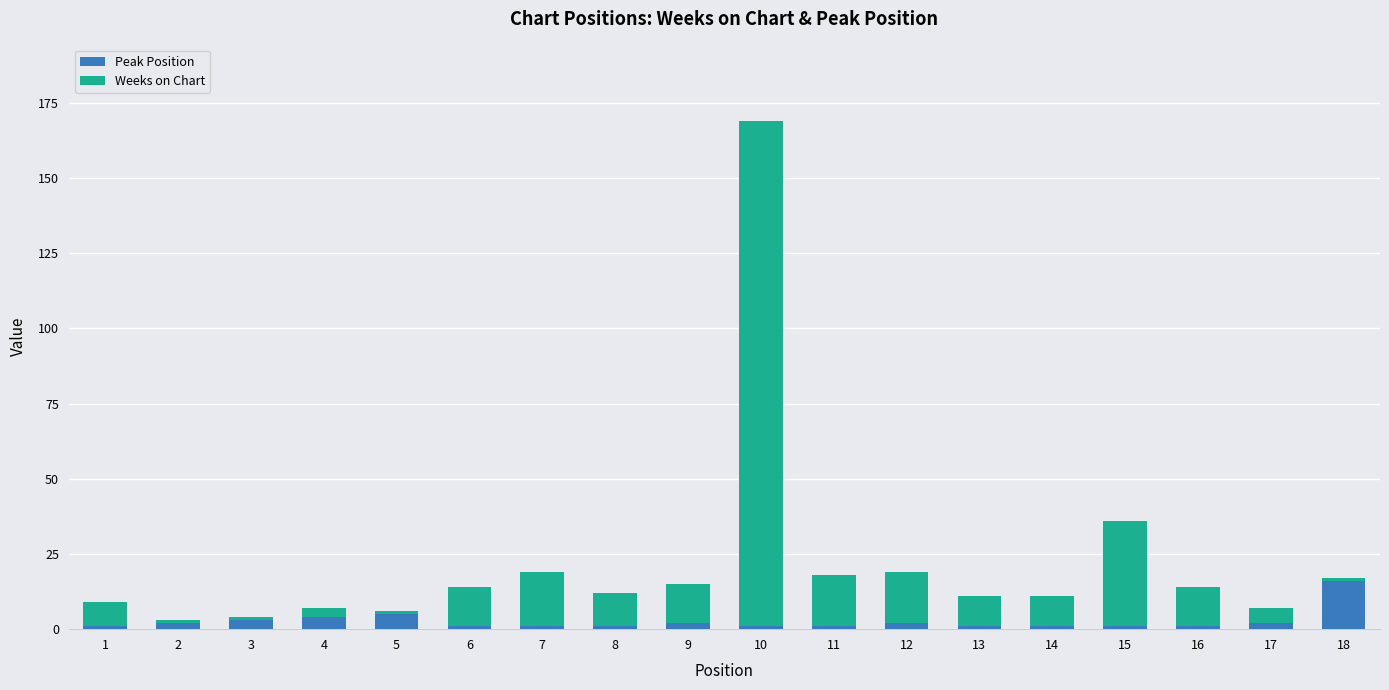

At which category is the sum across all series the highest?

10